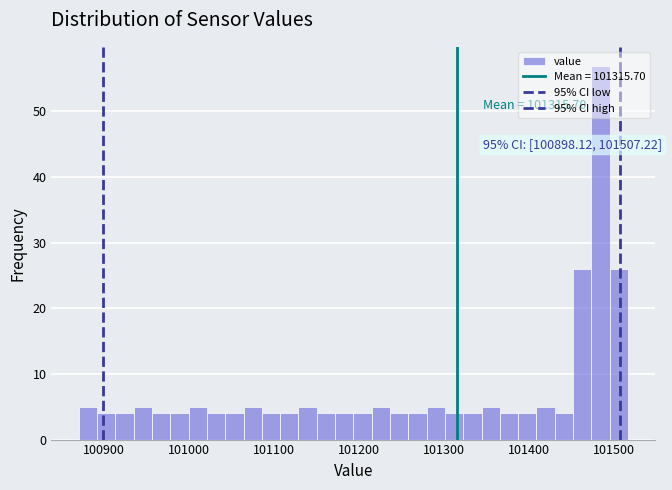

Read against the x-axis, roughly where is the centre of the tallest bar?

101480